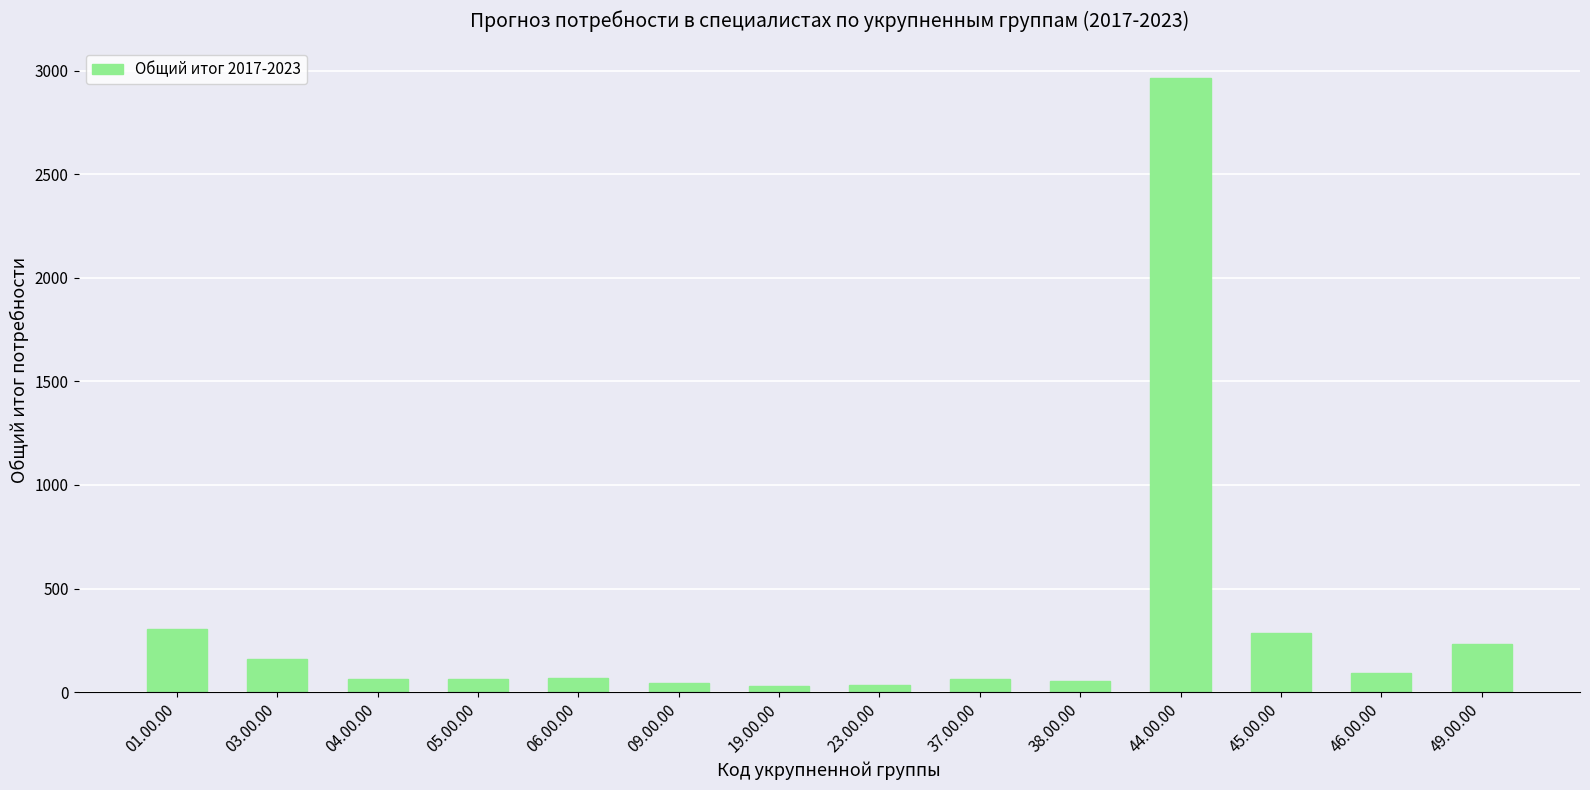

True or false: the data shows 46 at 09.00.00.

True